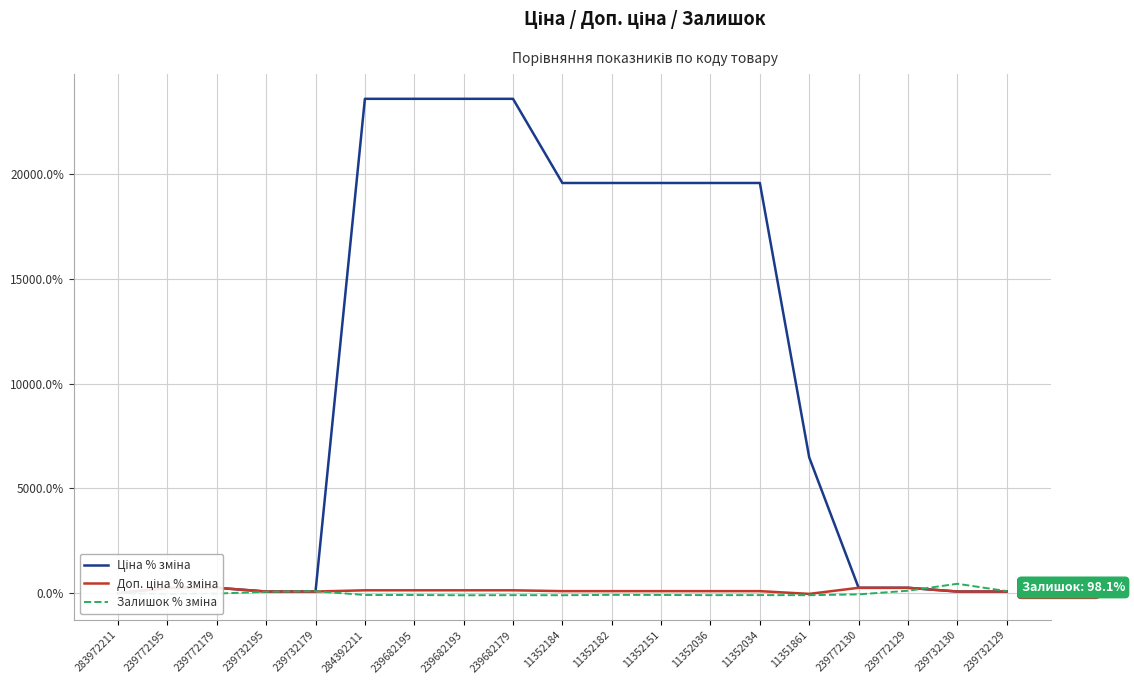

What is the value of the Доп. ціна % зміна point at the 3rd from the left?

256.0